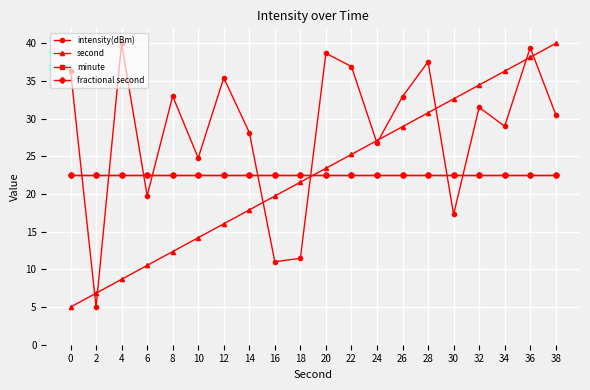

List the series in order of their peak value, lowest first.

minute, fractional second, intensity(dBm), second